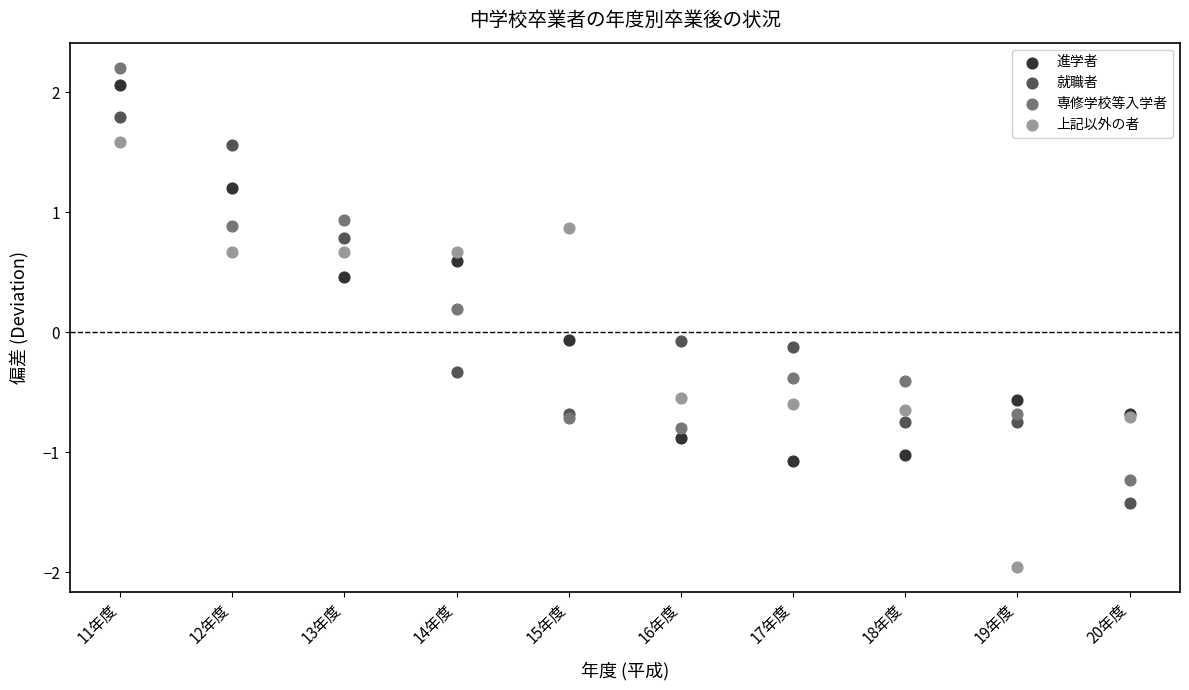

Which series reaches the minimum Y coordinate?

上記以外の者